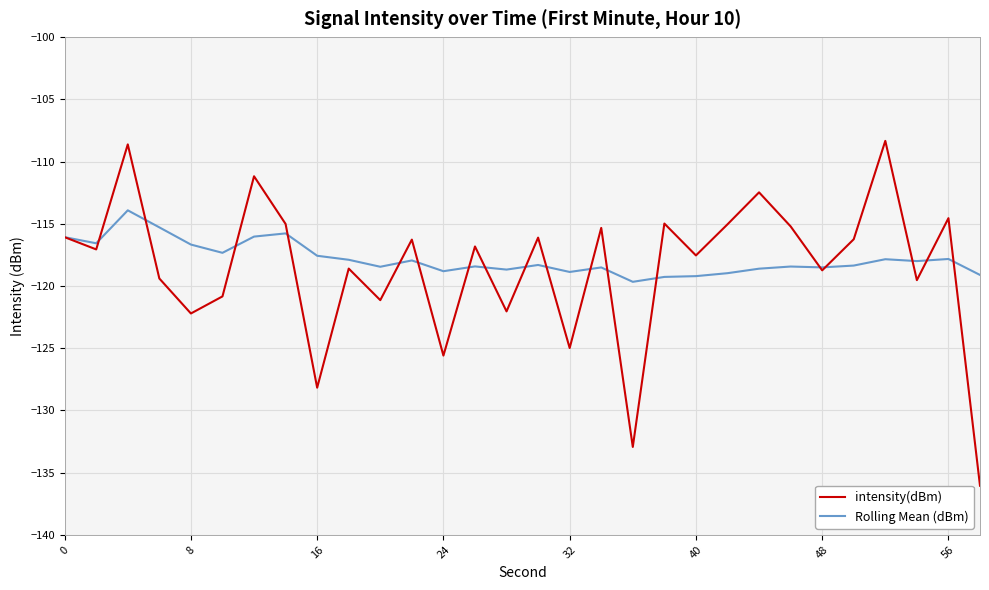

How many lines are shown in the chart?

2